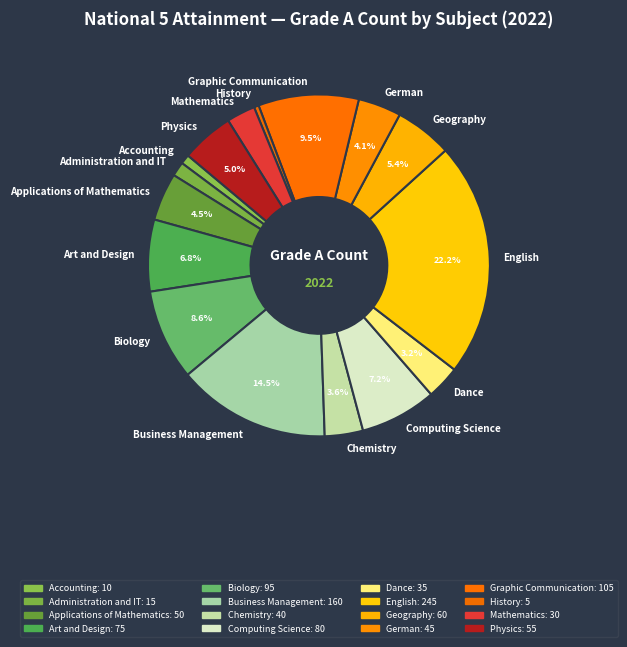

Count the number of slices in the pie.

16